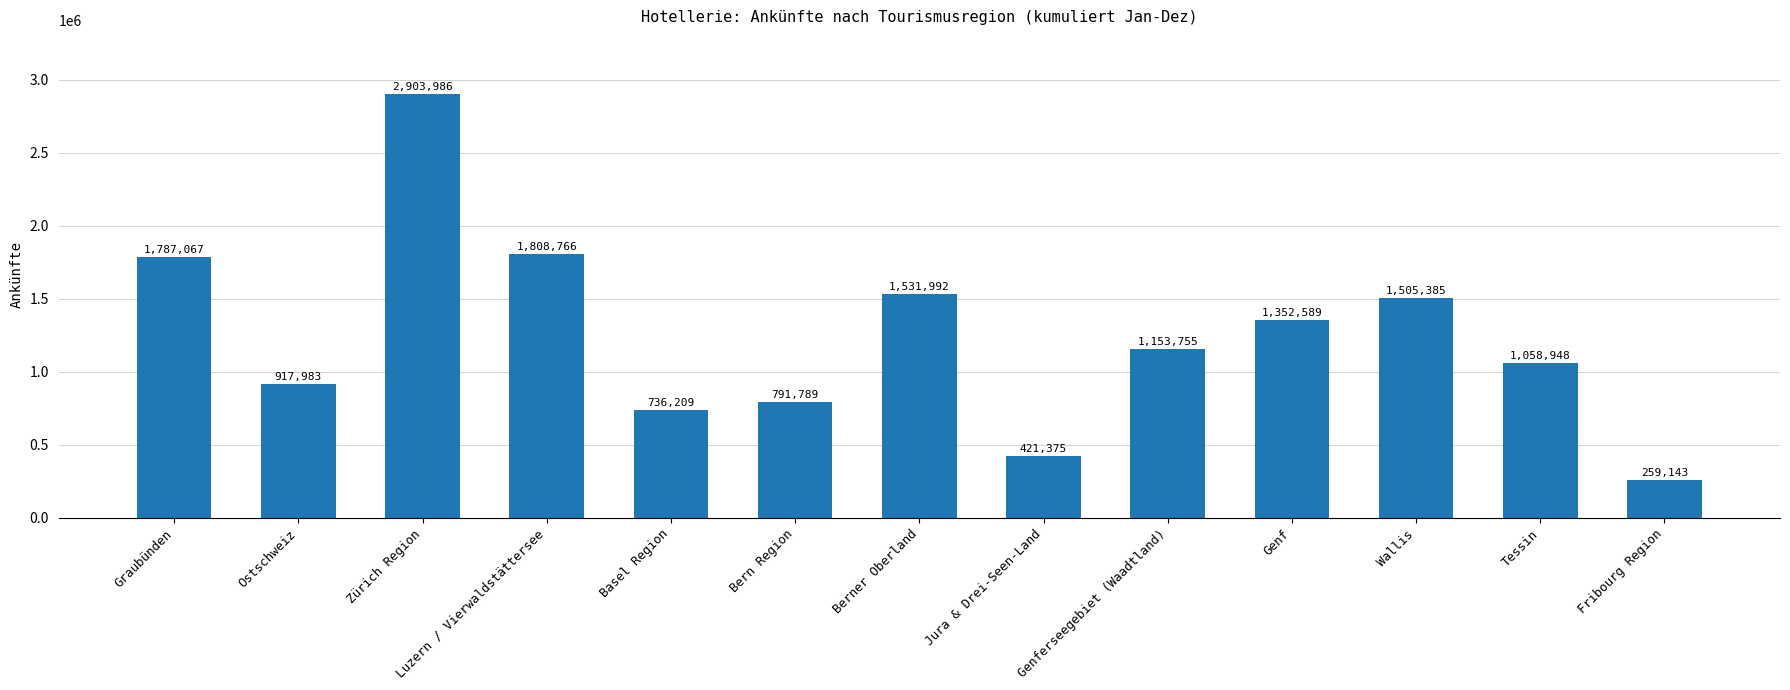

Which has a higher value, Wallis or Tessin?

Wallis